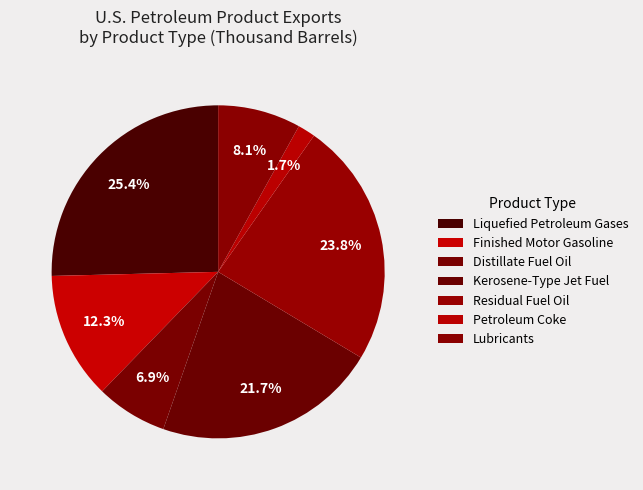

How many segments does this pie chart have?

7